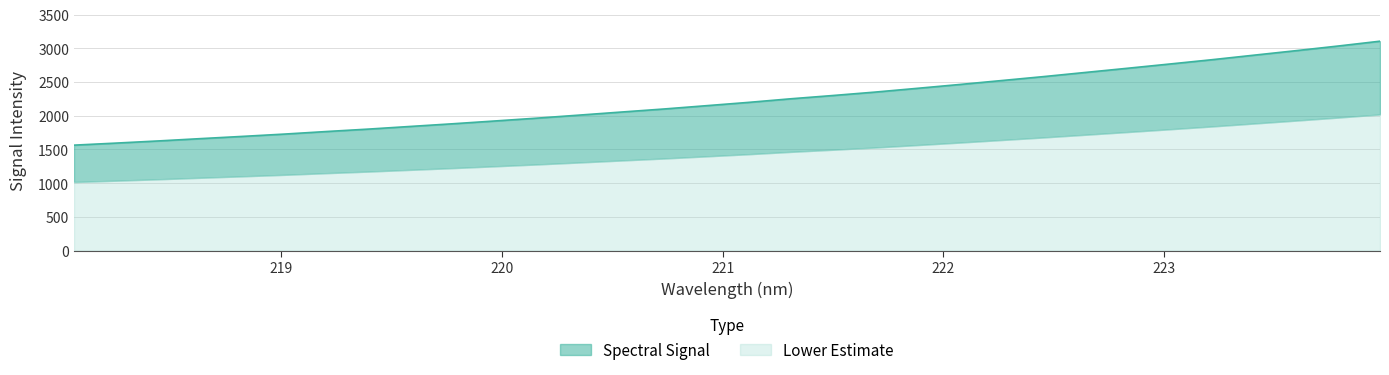

The chart shows a value of 1174.3 at 219.3979. True or false?

False